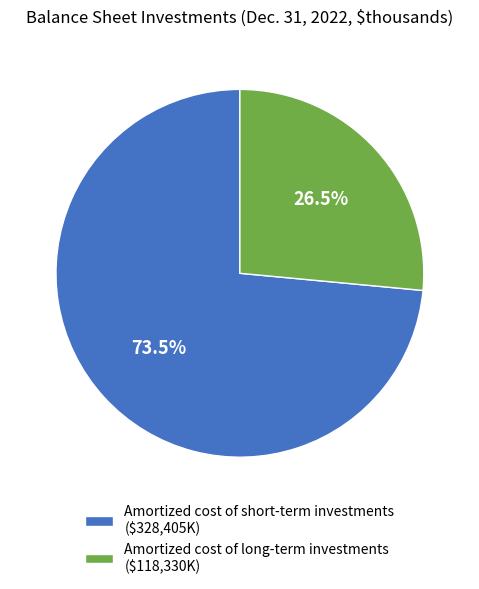

What is the largest slice in the pie chart?

Amortized cost of short-term investments